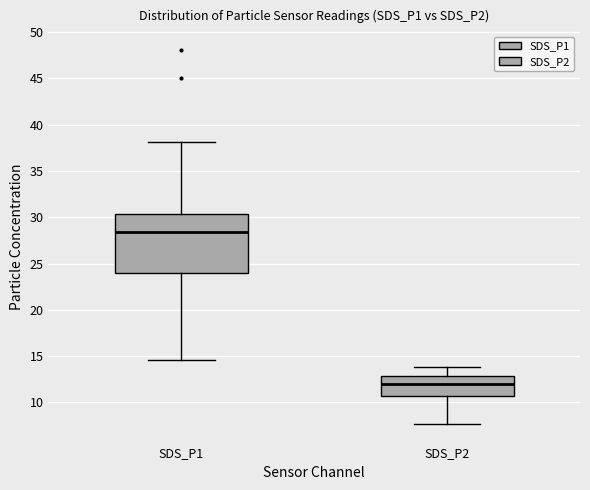

Reading left to right, read every box against the y-axis: the position of its median line, the range the box covers, and the ends of its whiskers. The values are not printed on the chart, so give them approximately, as read against the axis.

SDS_P1: median 28.5, box 24.0 to 30.5, whiskers 14.5 to 38.0
SDS_P2: median 12.0, box 10.5 to 13.0, whiskers 7.5 to 14.0